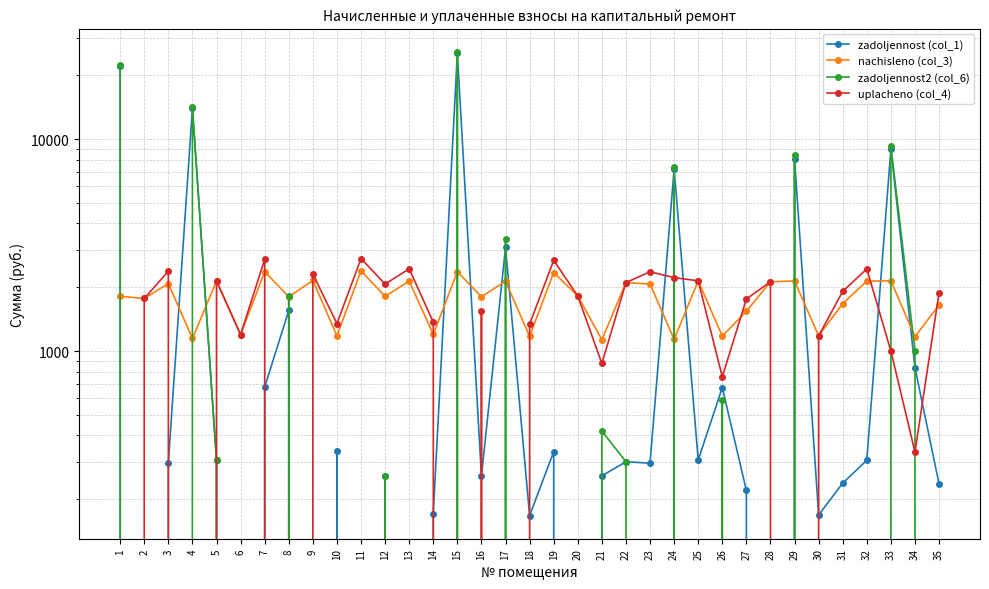

Which series has the largest range (max minus min)?

zadoljennost2 (col_6)